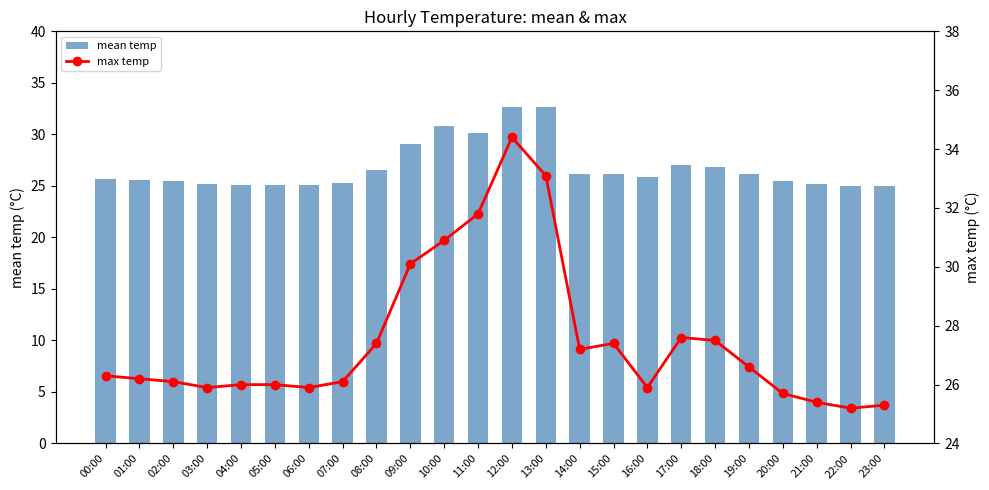

List the series in order of their peak value, lowest first.

mean temp, max temp